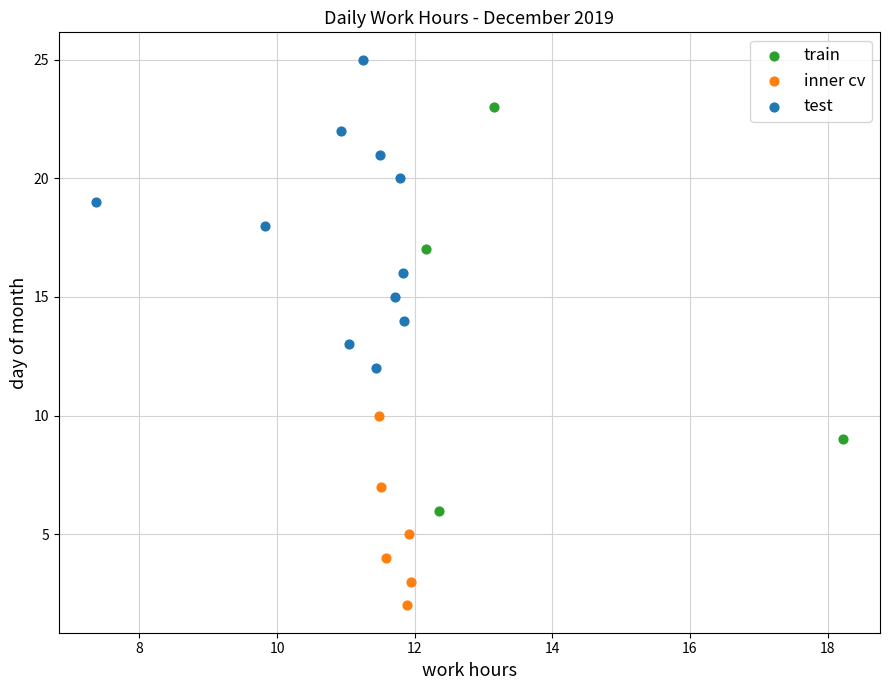

Which series has the largest Y range (max minus min)?

train